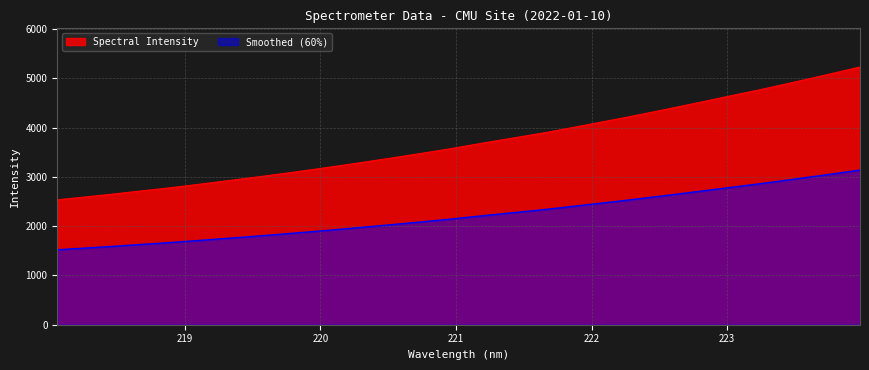

What is the sum of all values?

118481.2